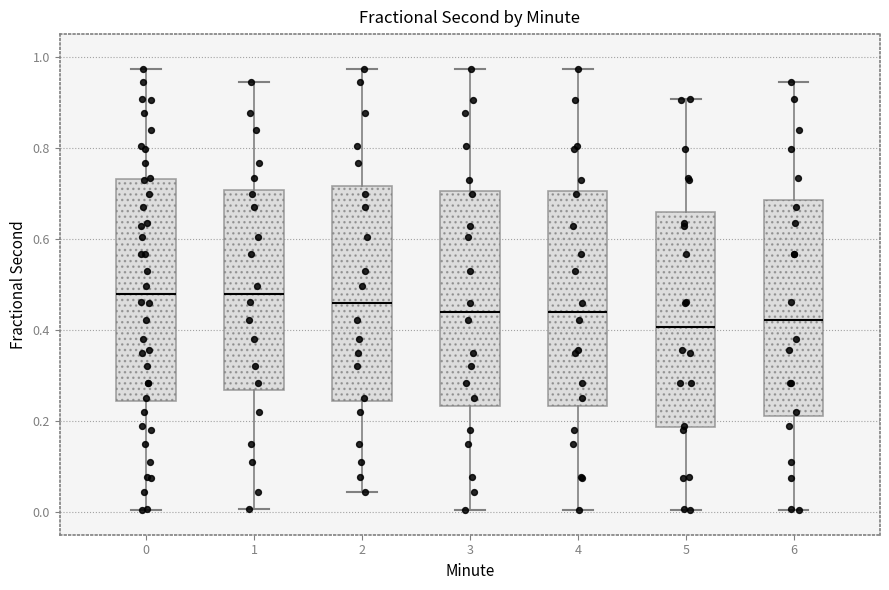

Where does the upper whisker of the box at x = 1 end on the y-axis? The values are not printed on the chart, so give them approximately, as read against the axis.

0.94